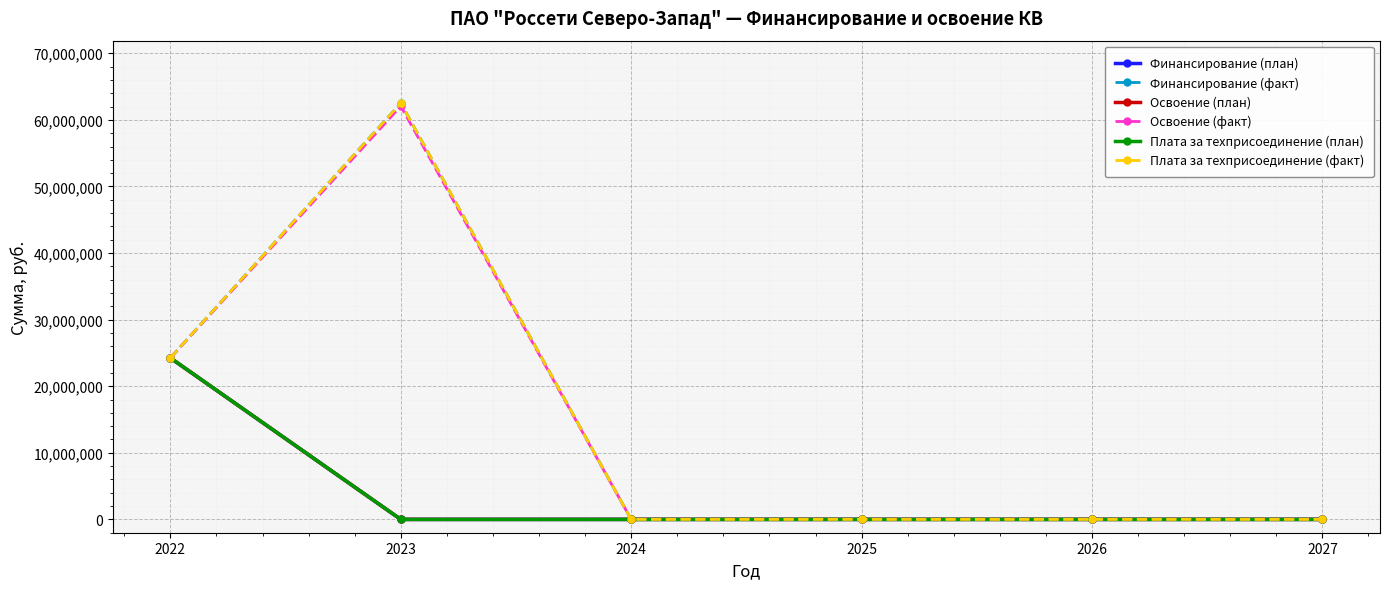

Does the chart have visible grid lines?

Yes